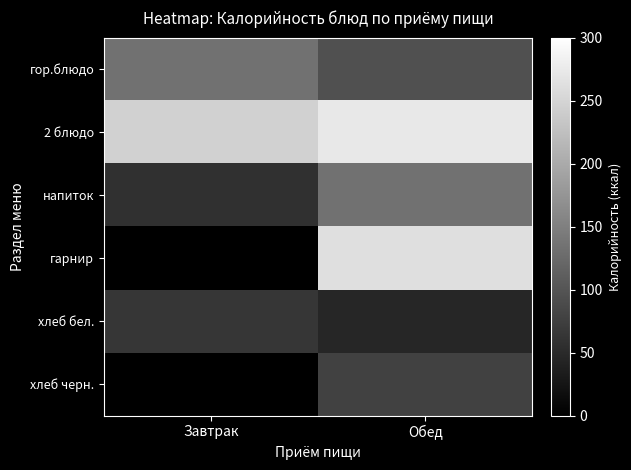

What is the sum of all напиток values?

190.0